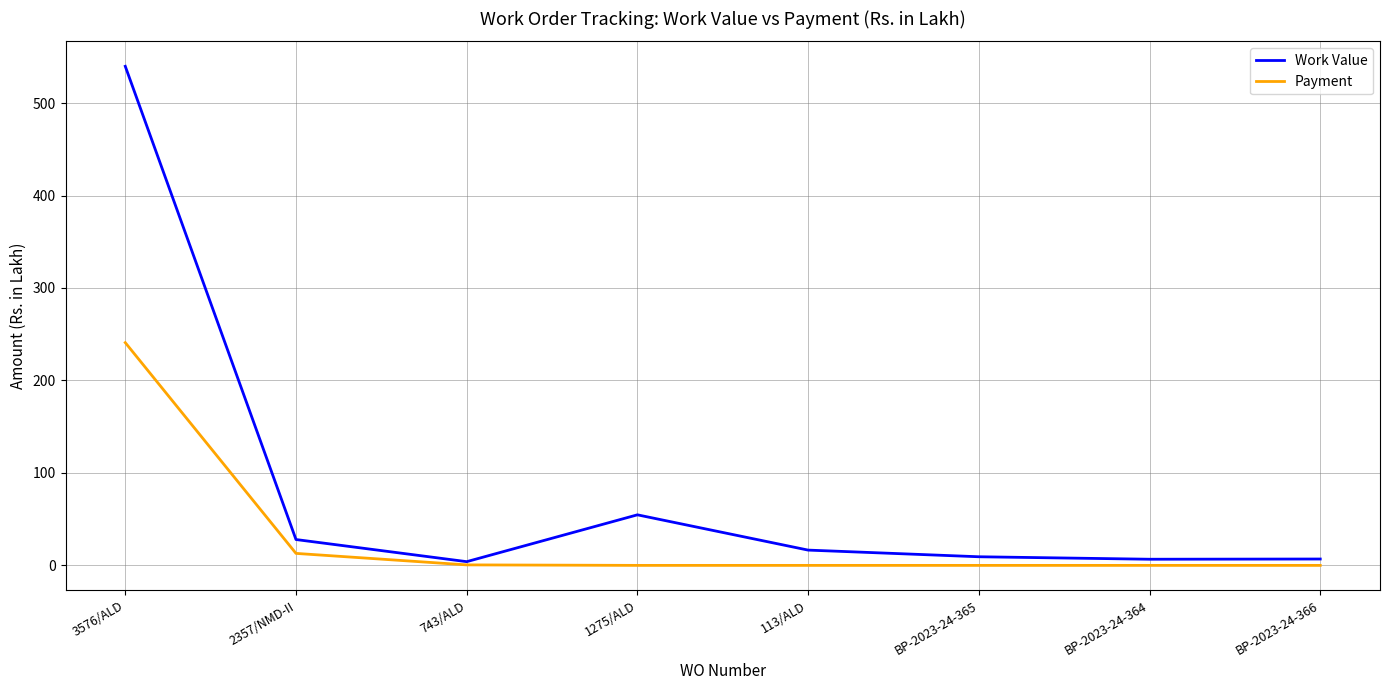

What is the difference between the highest and lowest values at 113/ALD?

16.5